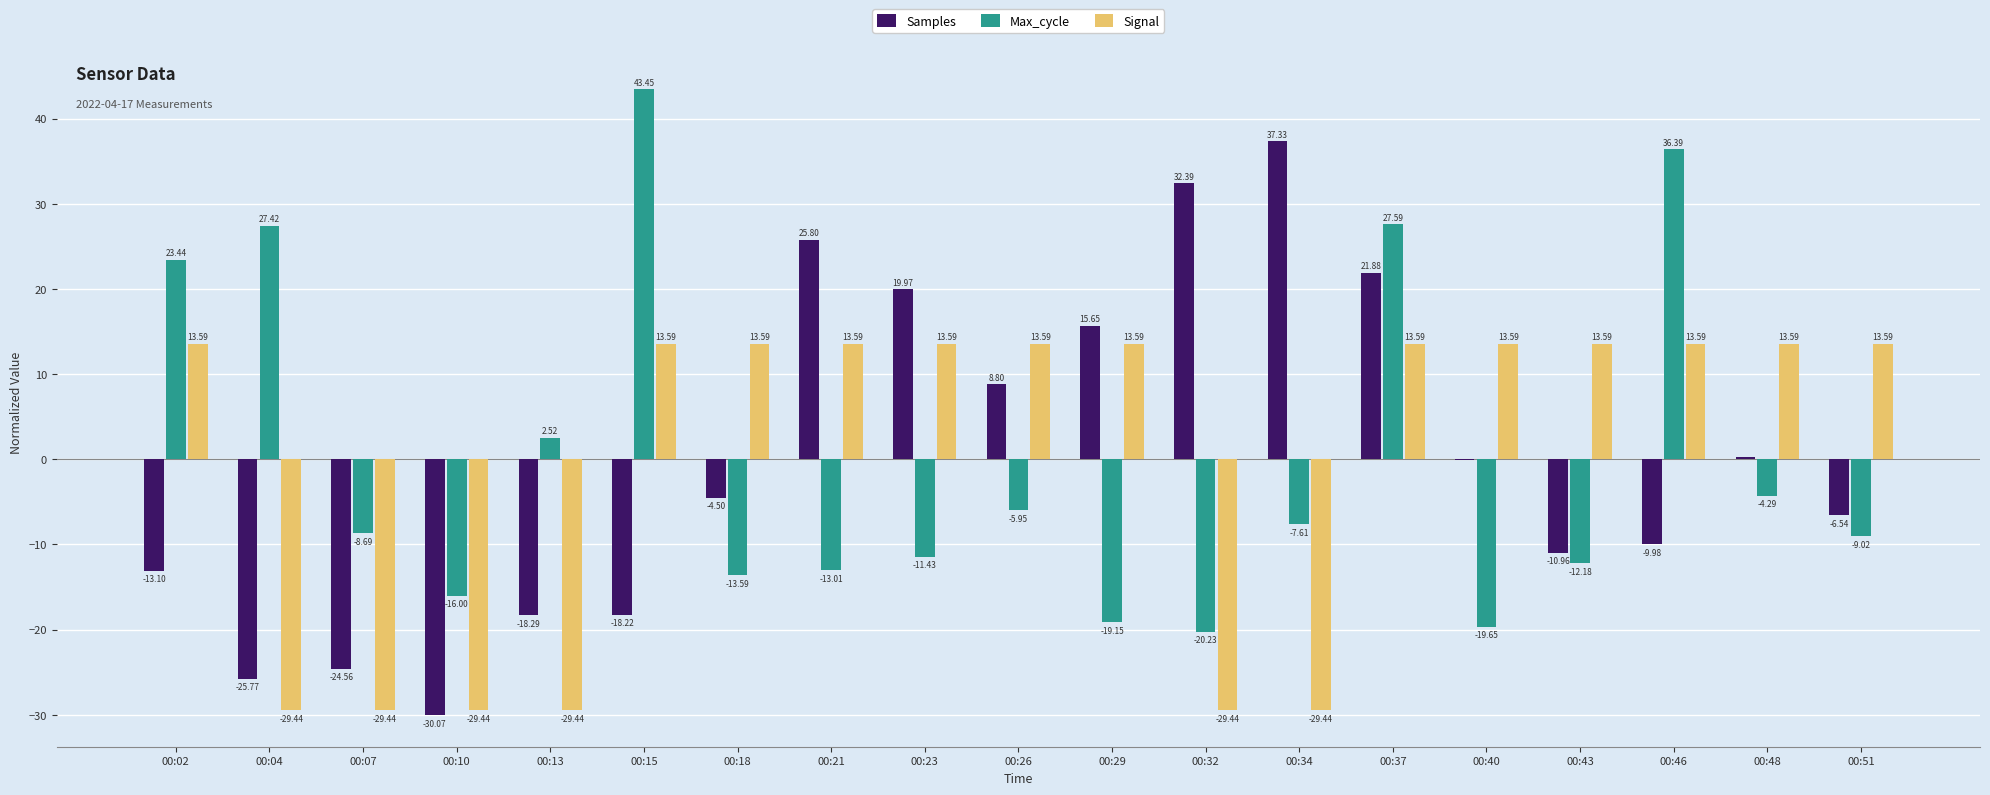

At which label is Max_cycle closest to 11?

00:13